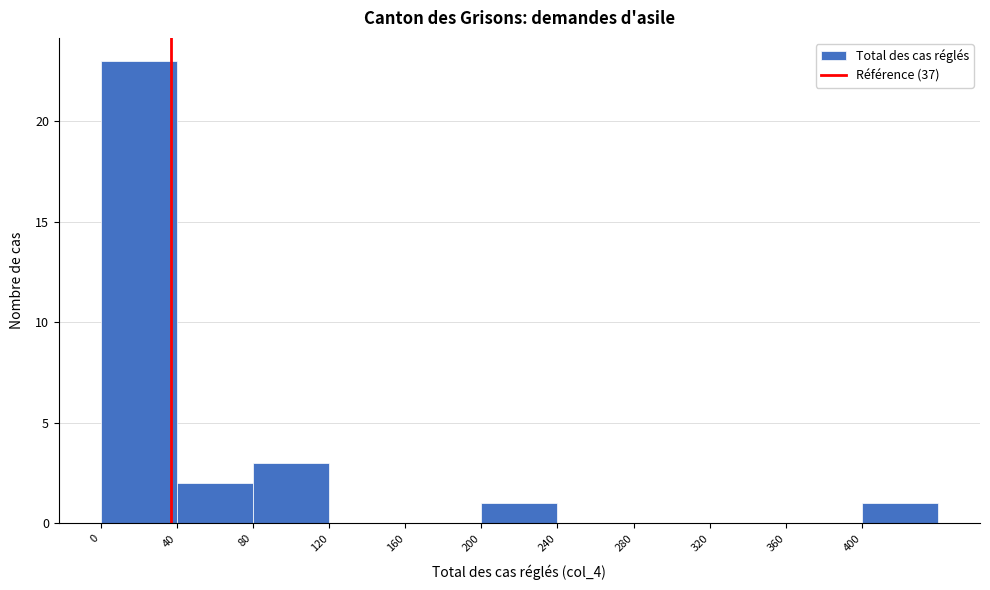

Reading left to right, transcribe this chart: for each bar, give the range it covers on the x-axis and its height. The values are not printed on the chart, so give them approximately, as read against the axis.

0 to 40: 23
40 to 80: 2
80 to 120: 3
120 to 160: 0
160 to 200: 0
200 to 240: 1
240 to 280: 0
280 to 320: 0
320 to 360: 0
360 to 400: 0
400 to 440: 1